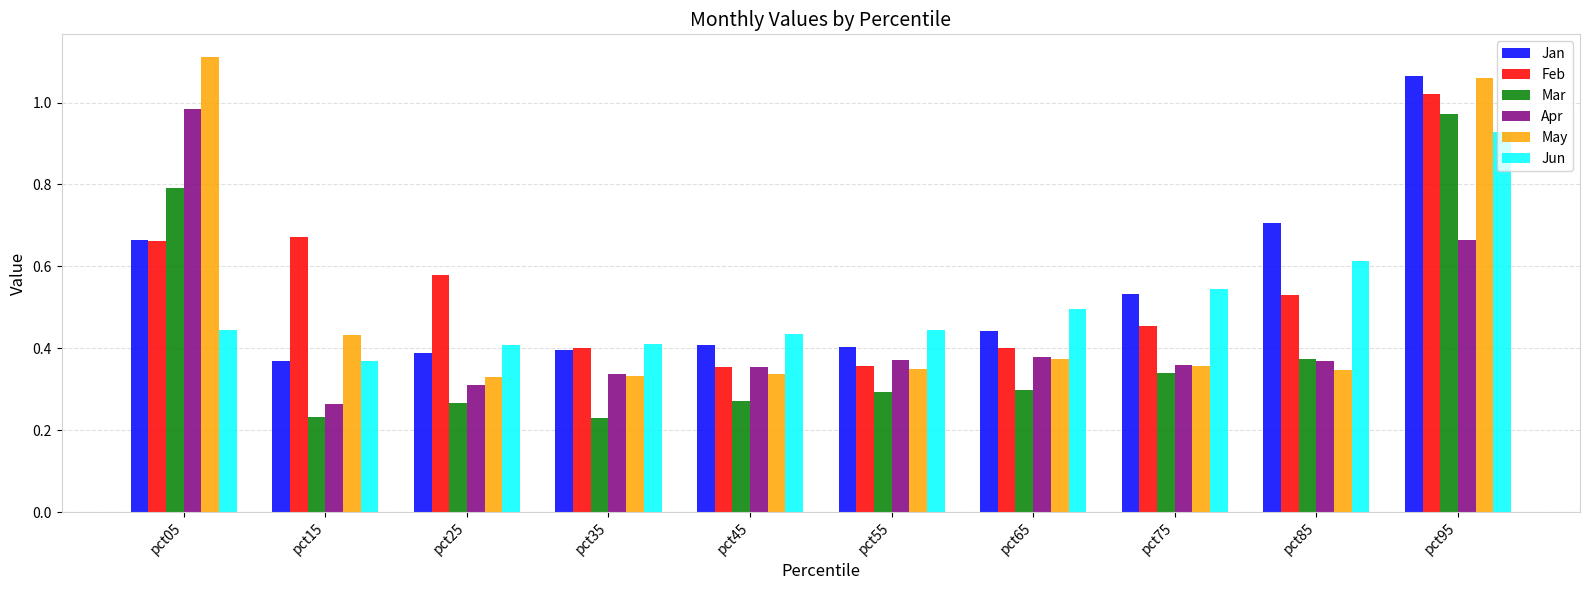

How many bars are there in total?

60